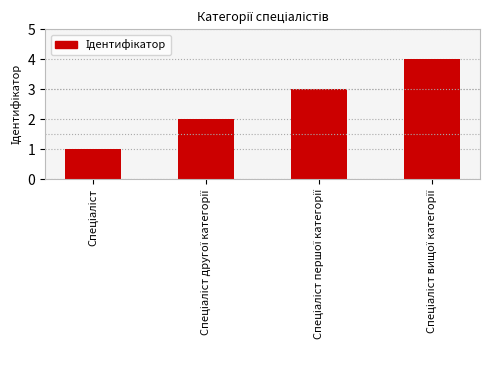

Are the bars grouped side by side (vs. stacked)?

No